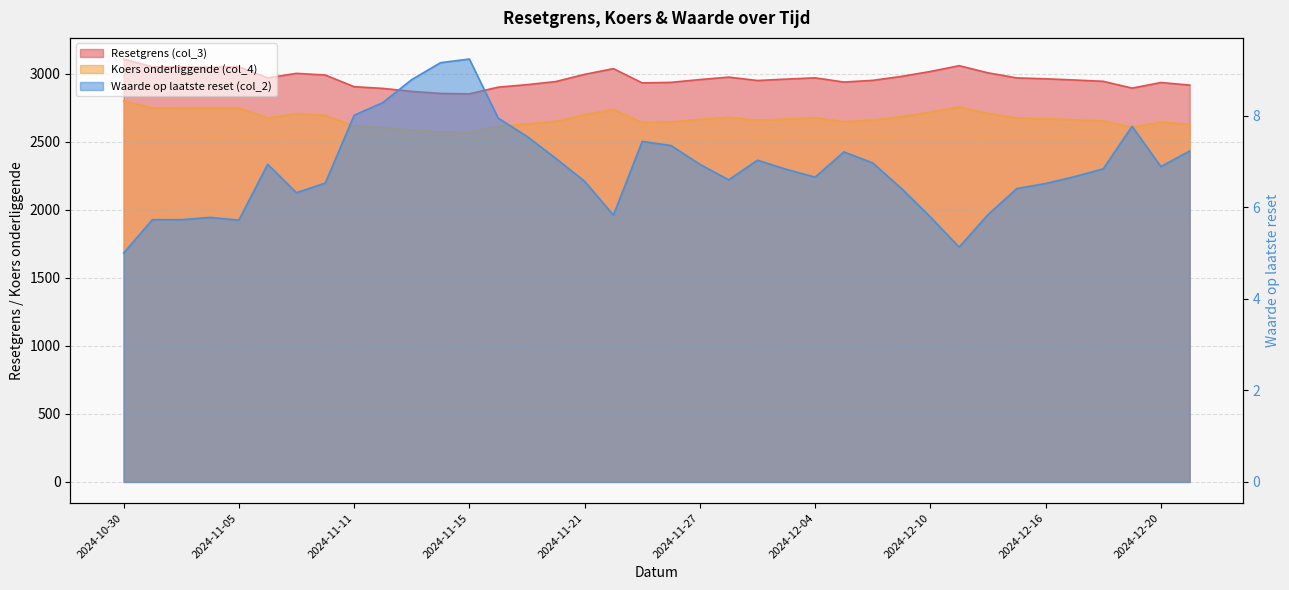

What is the value of the Koers onderliggende (col_4) point at the 7th from the left?

2705.8